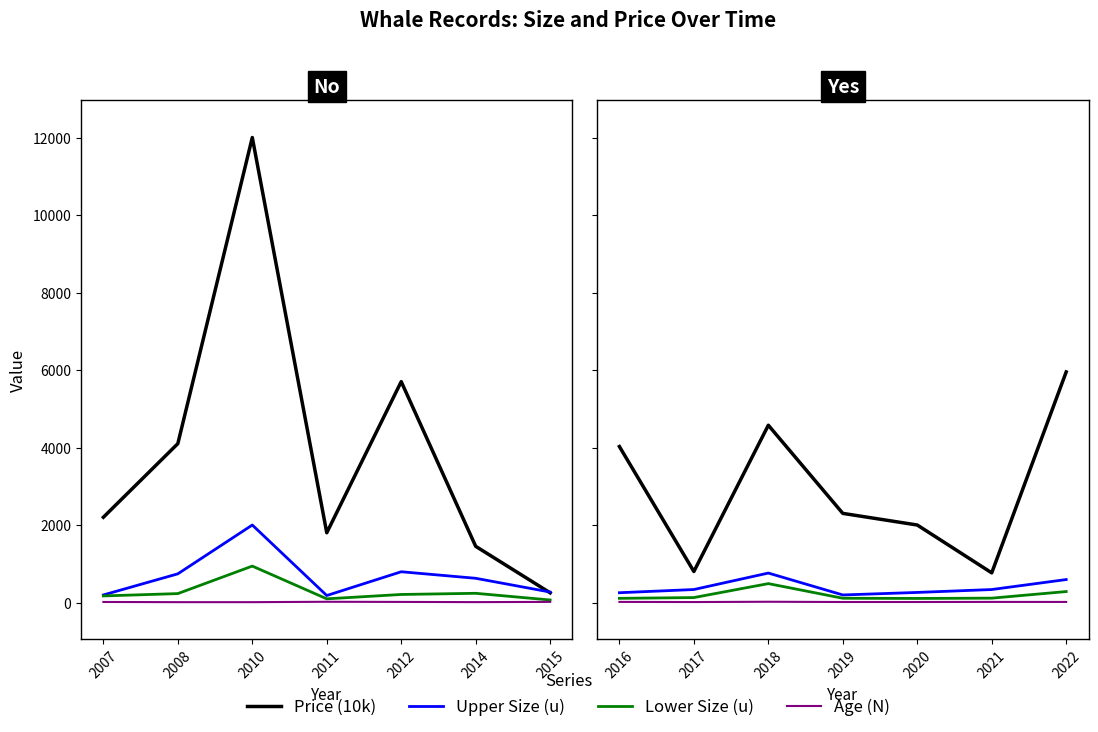

Is the value of Lower Size (u) at 2020 greater than the value of Price (10k) at 2021?

No